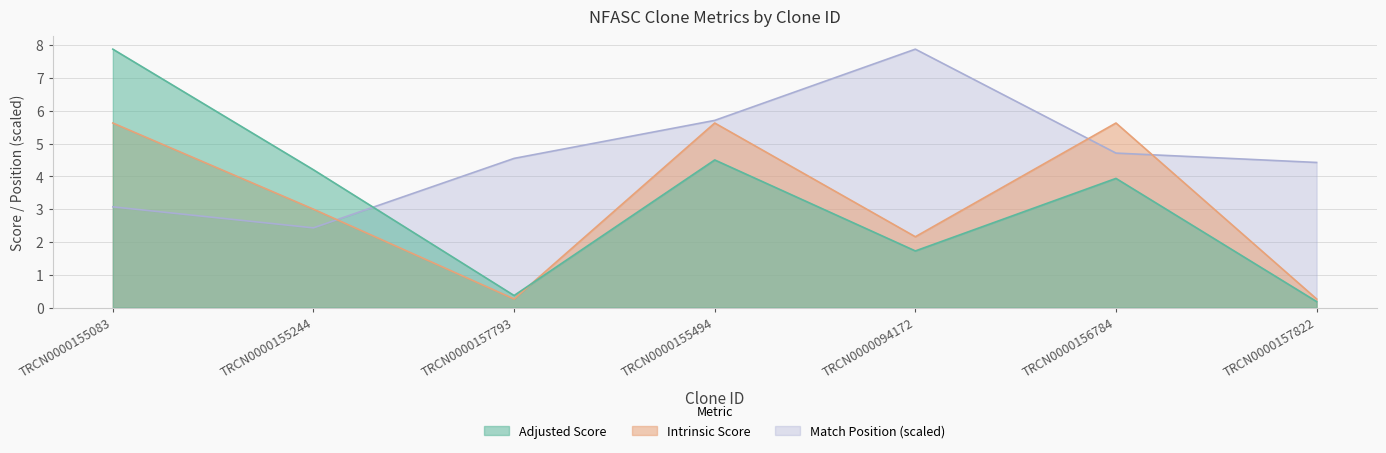

The value of Intrinsic Score at TRCN0000155494 is 8.5. True or false?

False